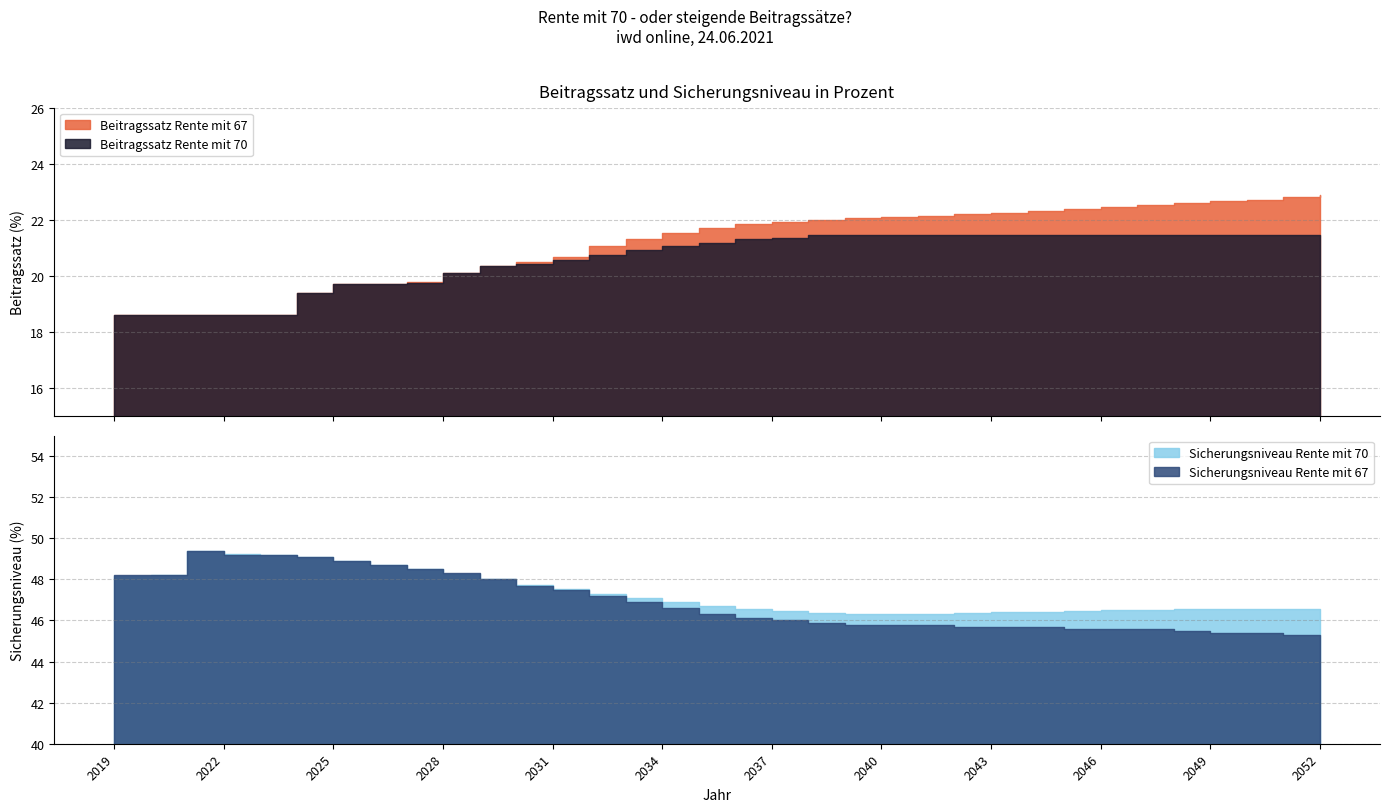

How many series are shown in this chart?

4